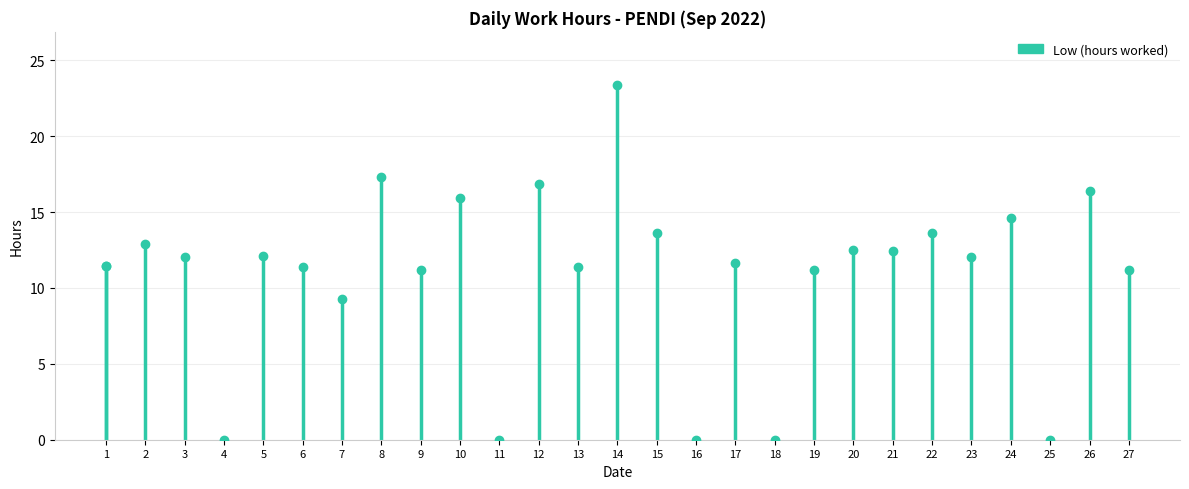

Reading right to left, transcribe all the data shown in this chart.

11.2	16.4	0.0	14.6	12.1	13.6	12.4	12.5	11.2	0.0	11.7	0.0	13.6	23.4	11.4	16.9	0.0	15.9	11.2	17.3	9.3	11.4	12.1	0.0	12.1	12.9	11.4